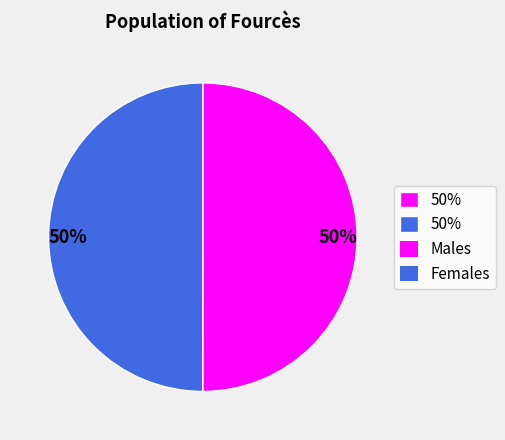

To the nearest percent, what is the average slice percentage?

50%